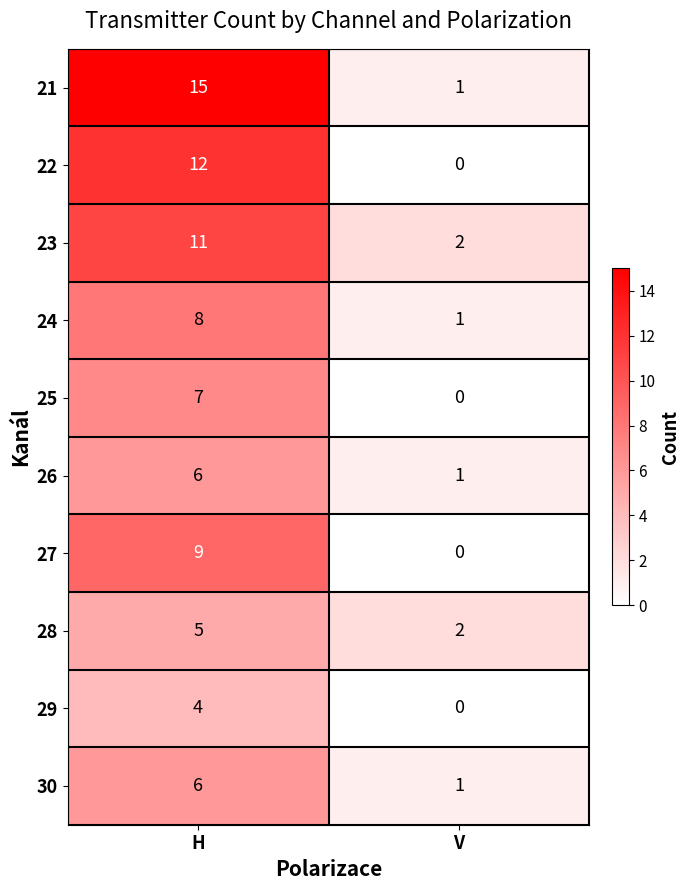

What value does the 30 series have at H?

6